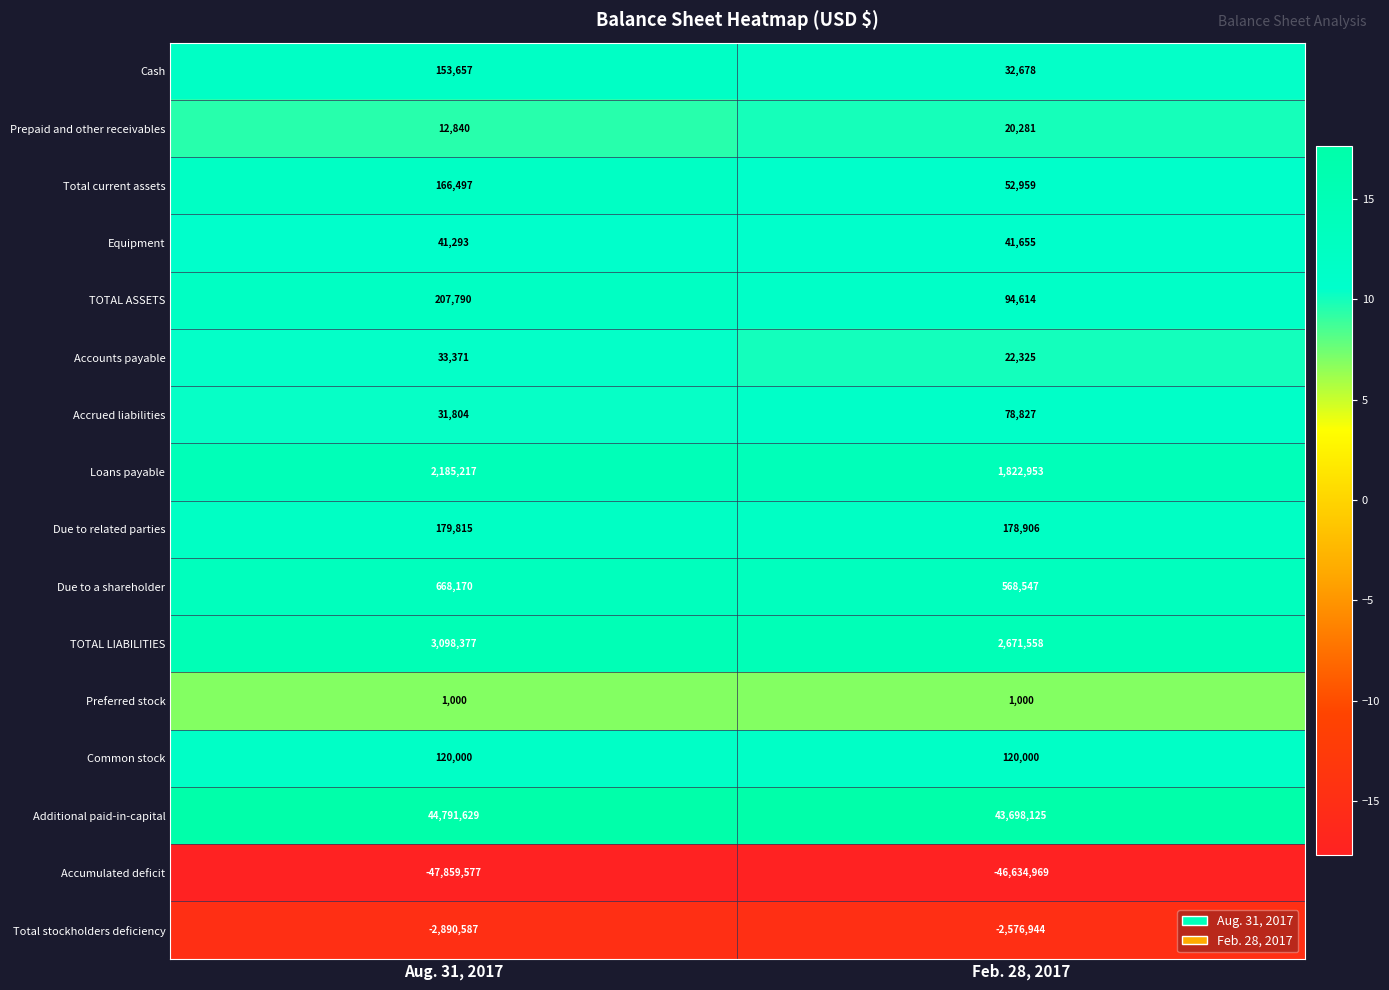

At which category is the sum across all series the highest?

Aug. 31, 2017